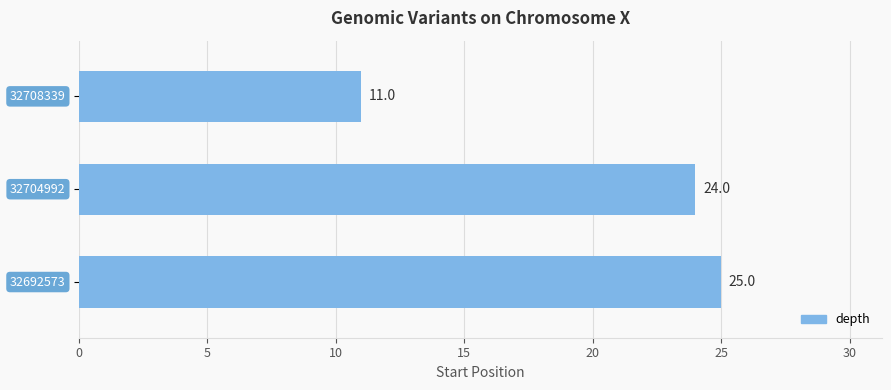

Count the number of categories in the chart.

3